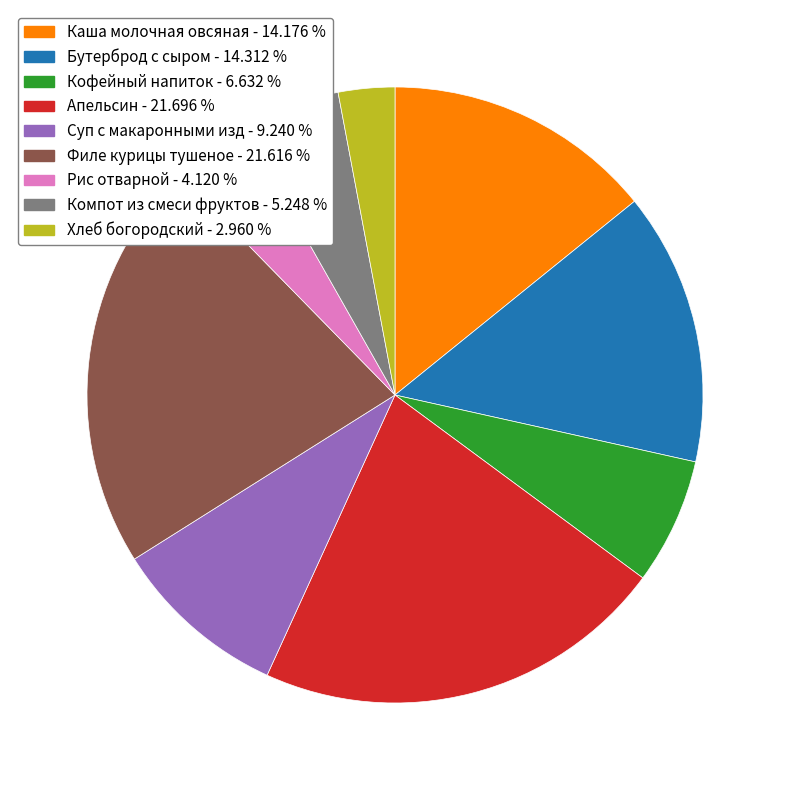

Between Филе курицы тушеное and Суп с макаронными изд, which is larger?

Филе курицы тушеное